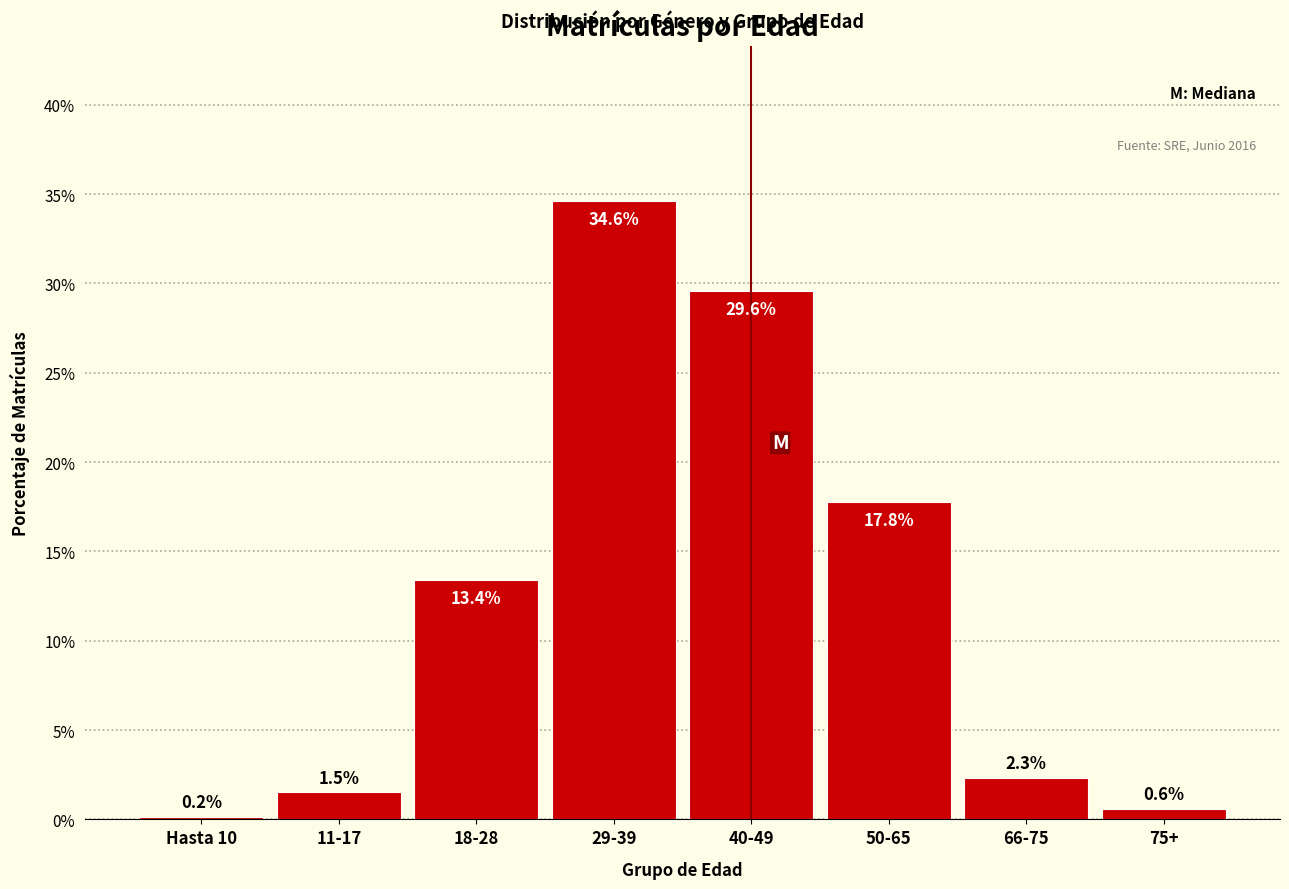

Does the chart contain any negative values?

No